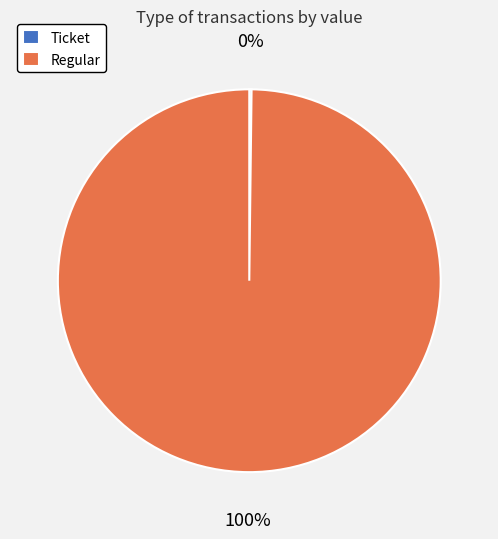

To the nearest percent, what percentage of the pie is Regular?

100%